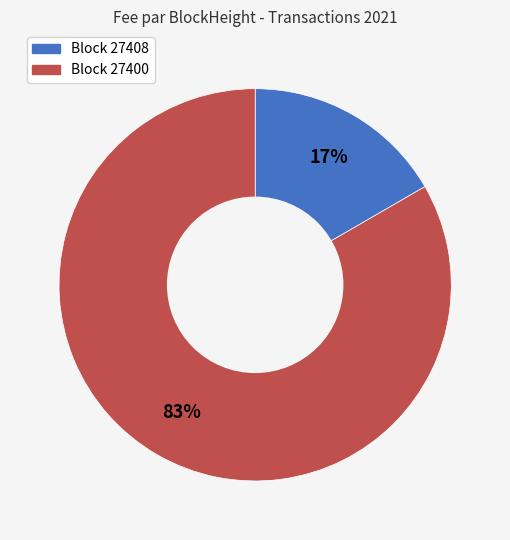

Is there any slice that represents more than half of the pie?

Yes